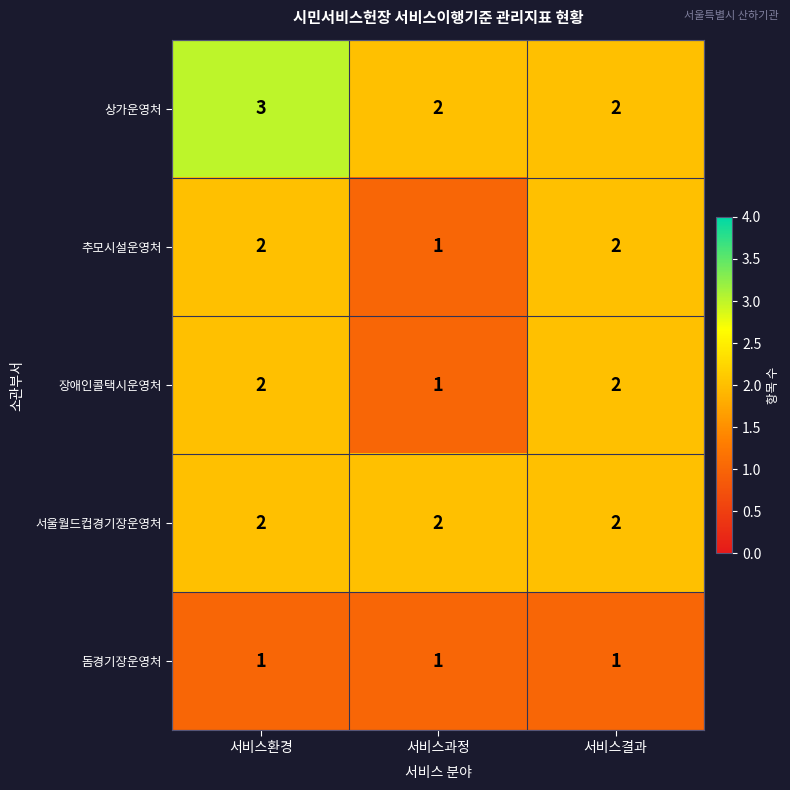

Count the 추모시설운영처 values in the range 1 to 2.

3